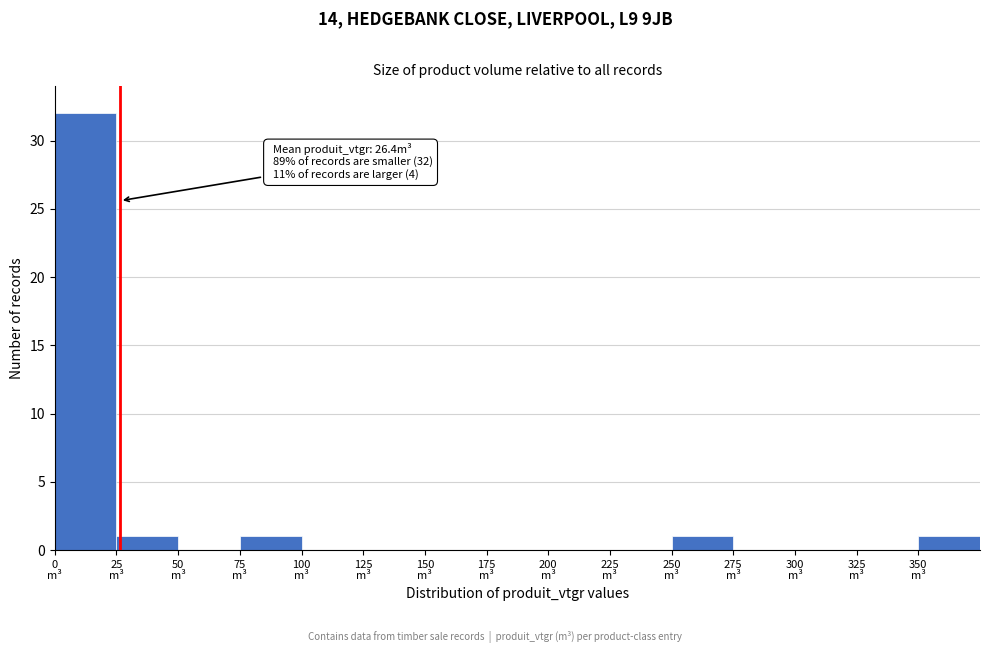

Which range on the x-axis has the tallest bar?

0 to 25